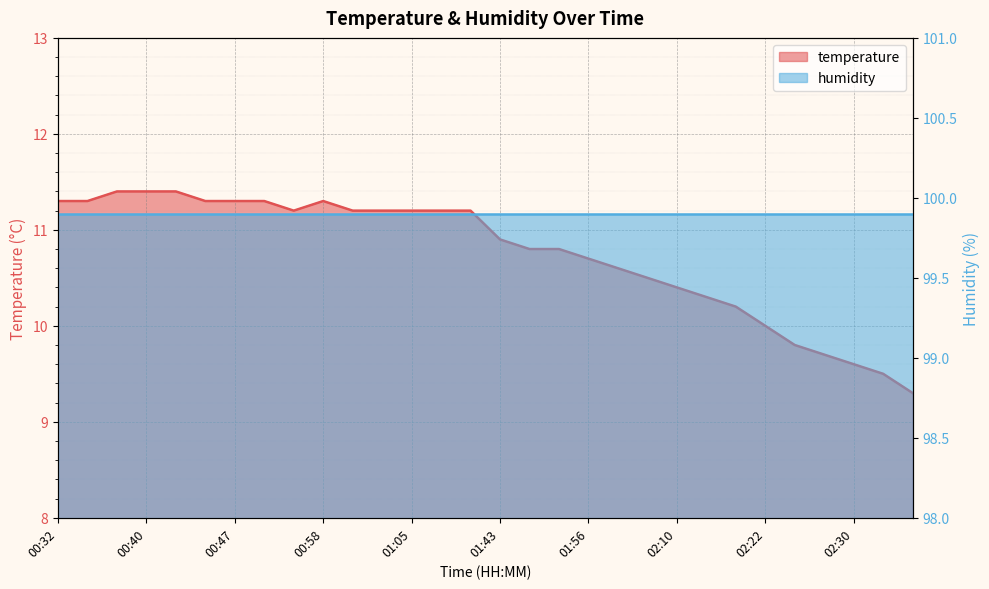

Reading right to left, list all the values displayed in this chart.

02:35=9.3	02:33=9.5	02:30=9.6	02:28=9.7	02:25=9.8	02:22=10.0	02:20=10.2	02:12=10.3	02:10=10.4	02:01=10.5	01:59=10.6	01:56=10.7	01:48=10.8	01:45=10.8	01:43=10.9	01:10=11.2	01:08=11.2	01:05=11.2	01:03=11.2	01:00=11.2	00:58=11.3	00:55=11.2	00:50=11.3	00:47=11.3	00:45=11.3	00:42=11.4	00:40=11.4	00:37=11.4	00:35=11.3	00:32=11.3